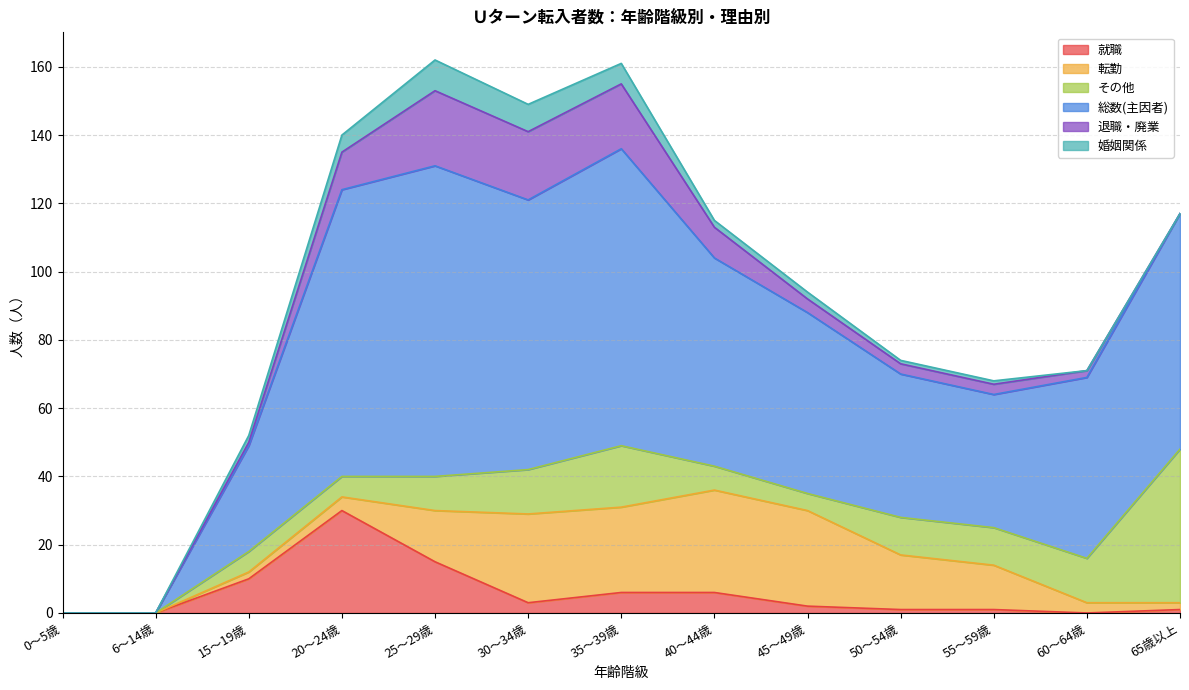

What are all the series names shown in the legend?

就職, 転勤, その他, 総数(主因者), 退職・廃業, 婚姻関係